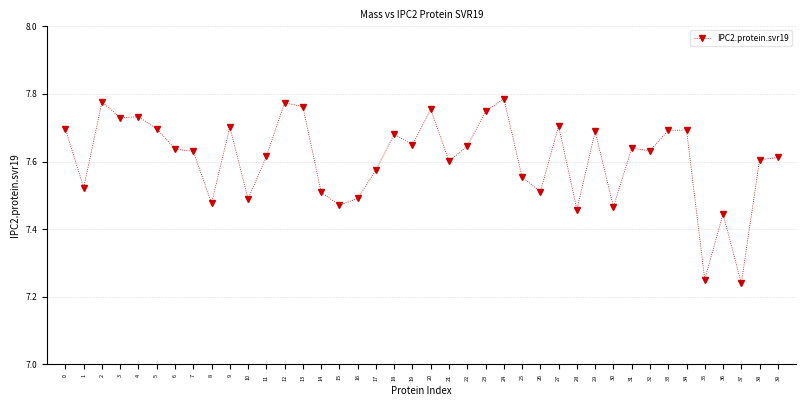

Is it true that the value at 10 is 7.5?

True